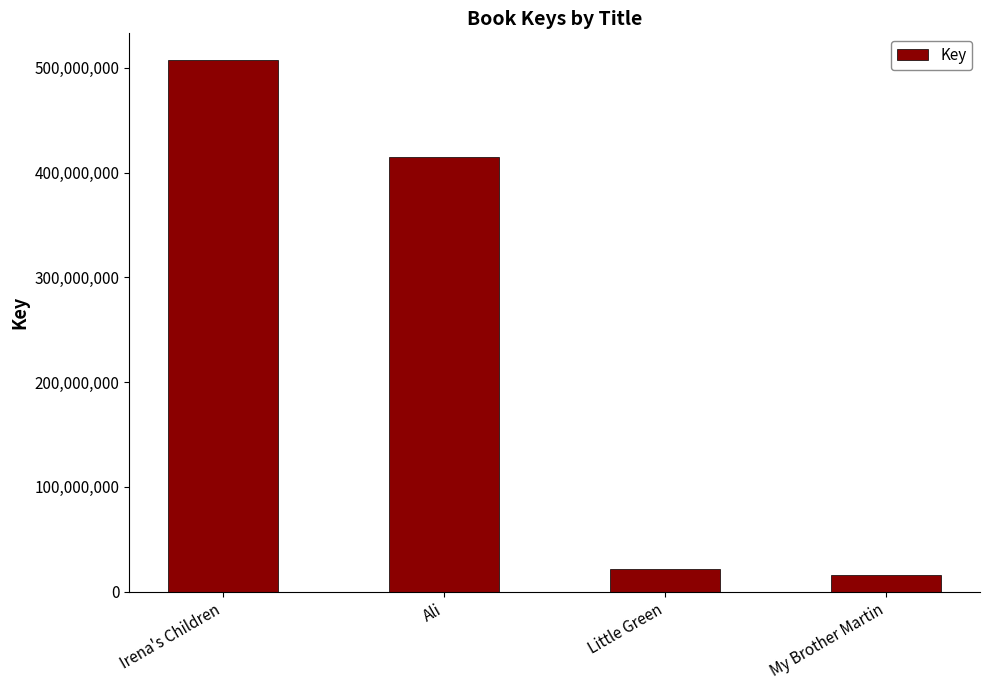

Which label corresponds to the largest value in the chart?

Irena's Children